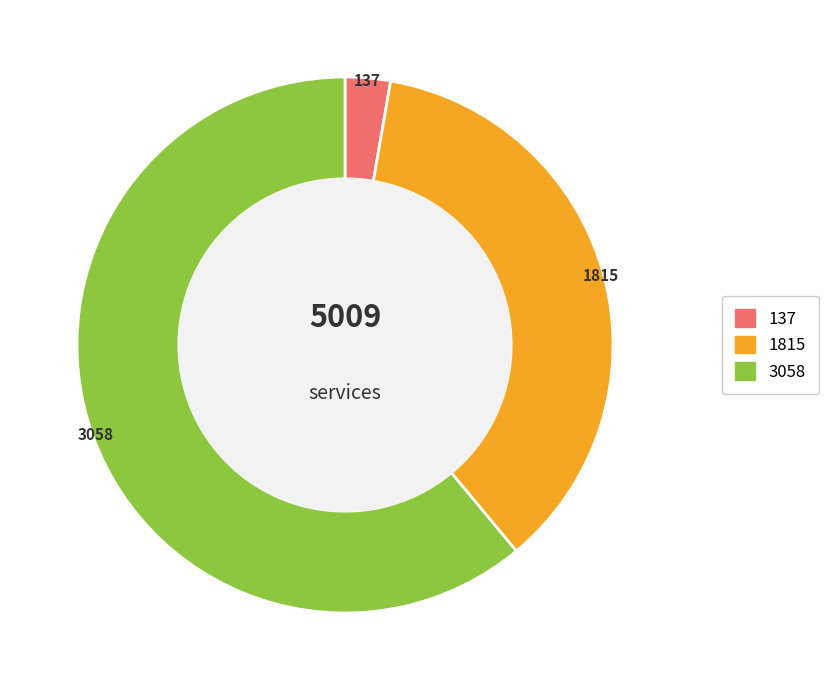

Is there a majority slice in this chart?

Yes